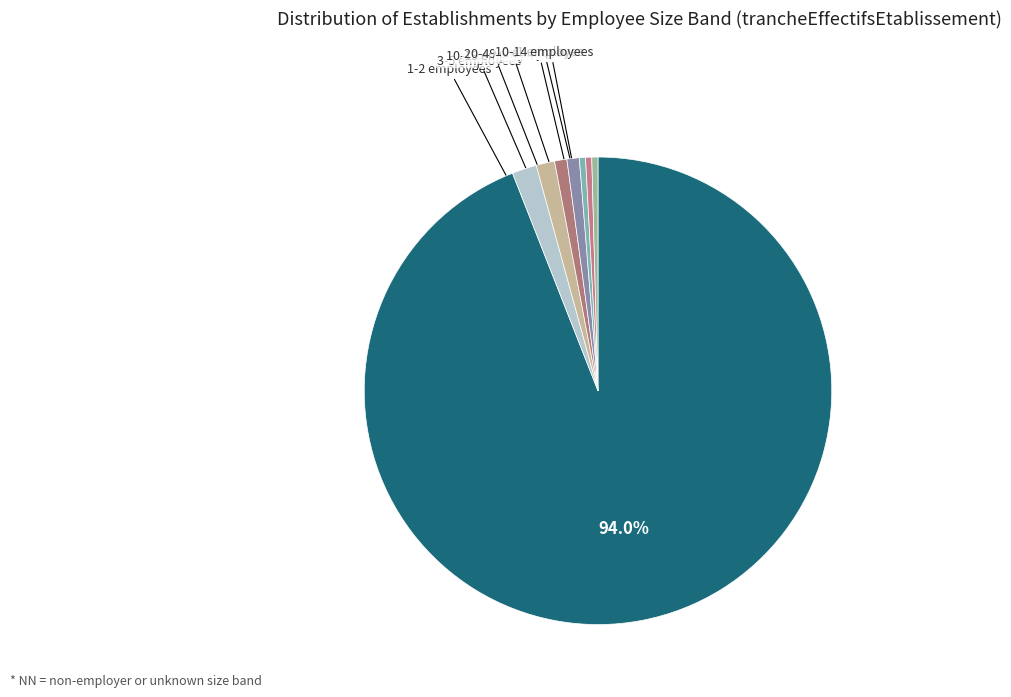

How many segments does this pie chart have?

8